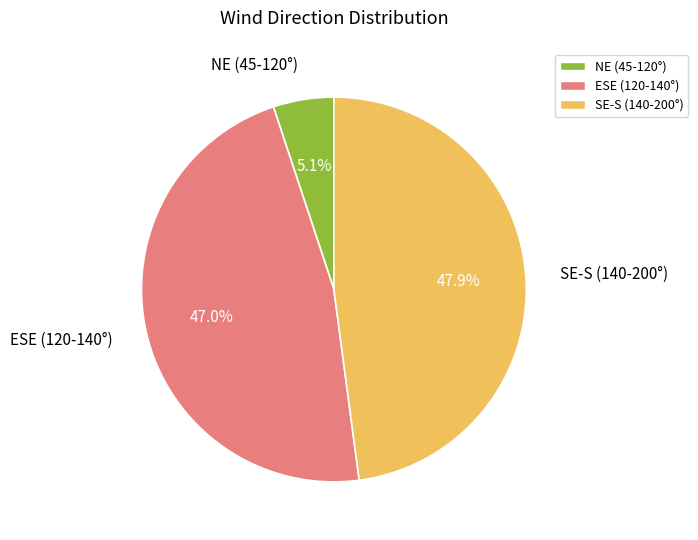

Count the number of slices in the pie.

3